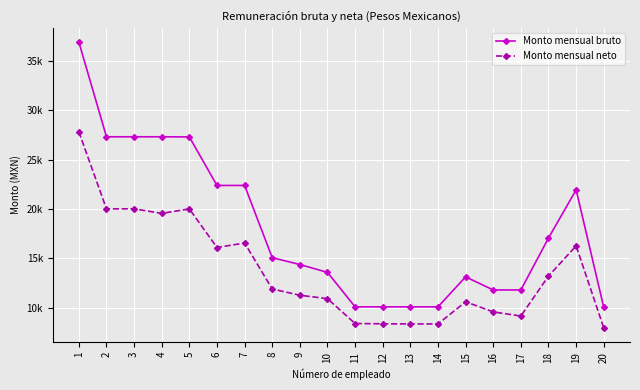

What are all the series names shown in the legend?

Monto mensual bruto, Monto mensual neto